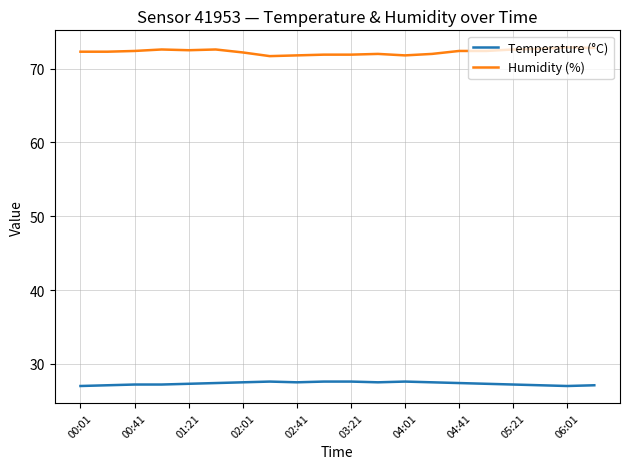

What is the lowest value of the Humidity (%) series?

71.7